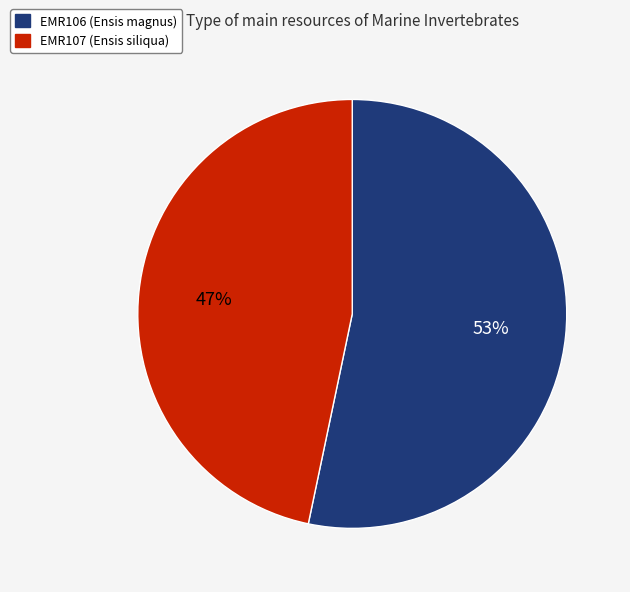

Do EMR107 and EMR106 together represent more than half of the pie?

Yes